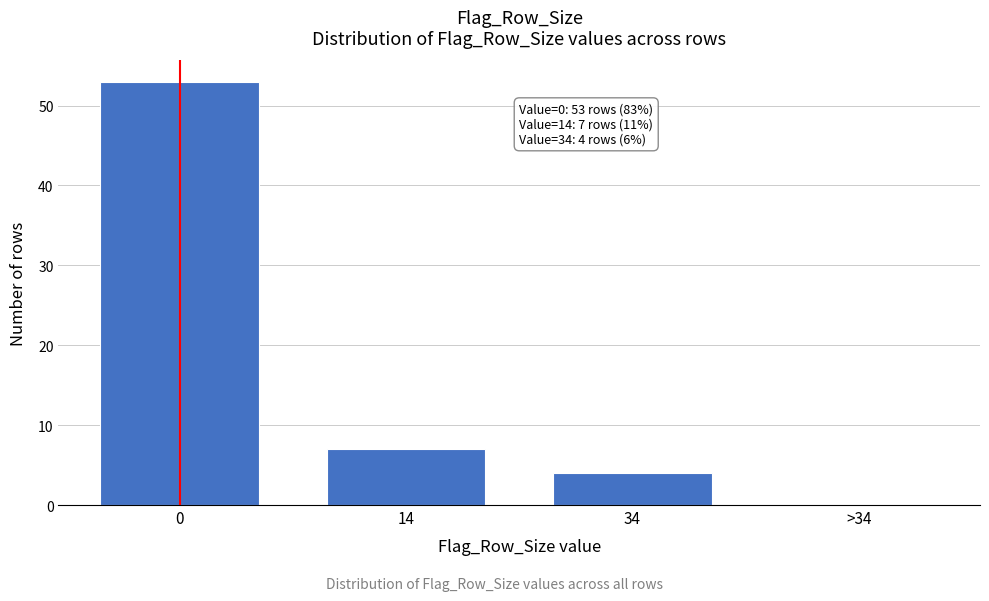

Reading right to left, transcribe all the data shown in this chart.

>34=0	34=4	14=7	0=53